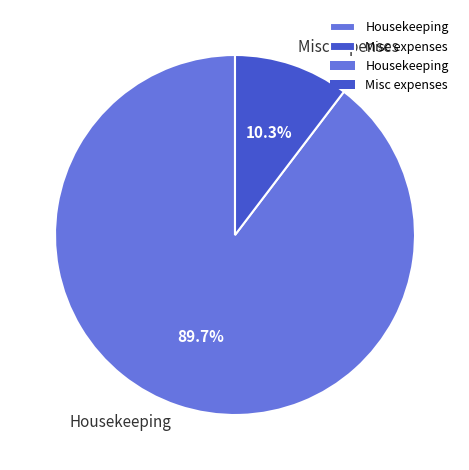

Which category has the smallest portion of the pie?

Misc expenses